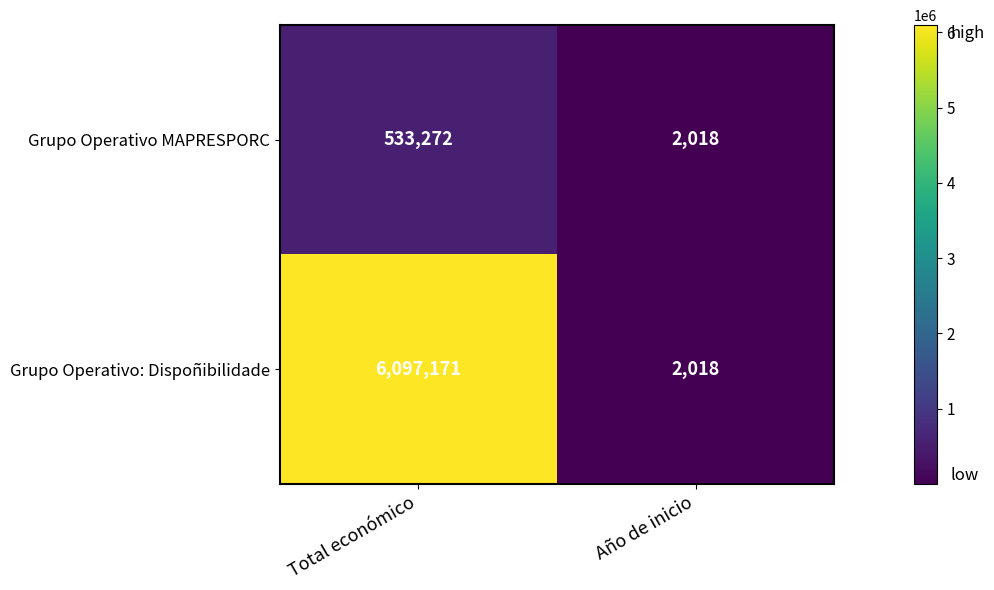

What is the difference between the Grupo Operativo MAPRESPORC values at Año de inicio and Total económico?

531254